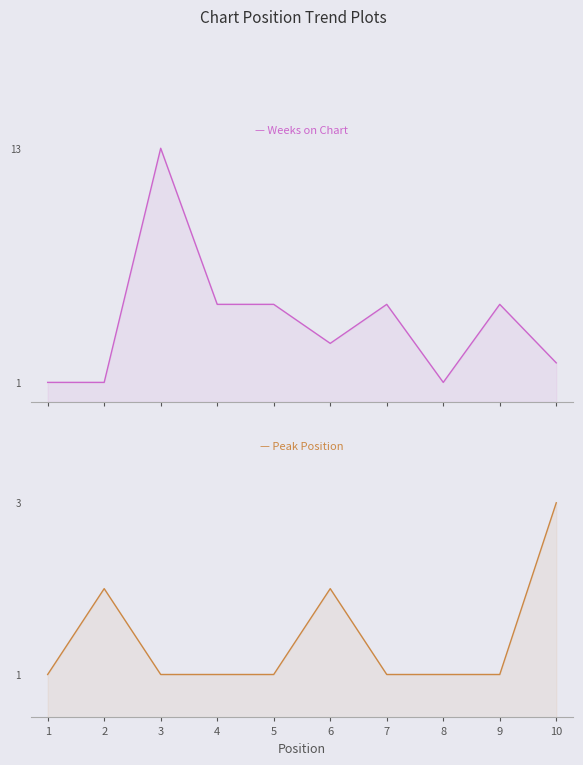

How many interior local peaks does the Weeks on Chart series have?

3